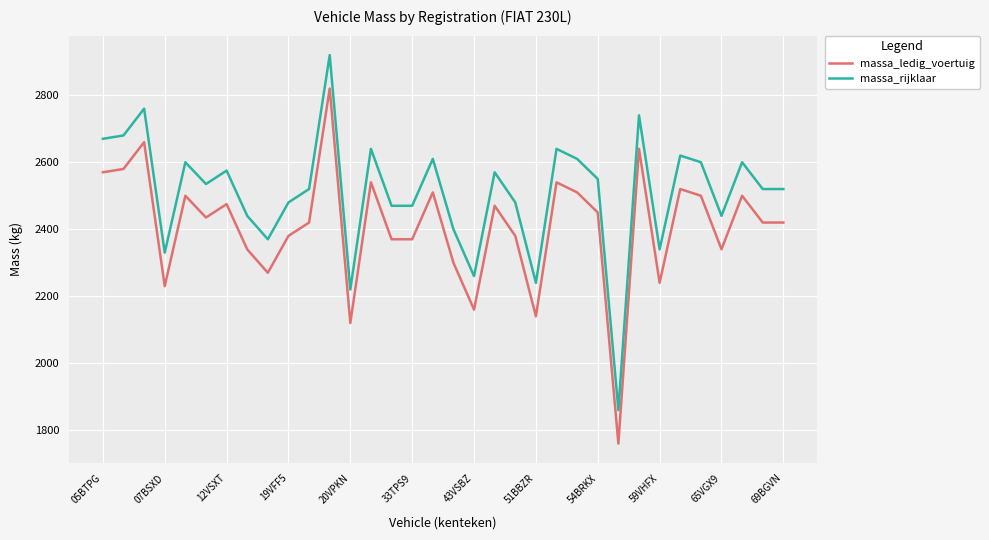

What is the highest value of the massa_rijklaar series?

2920